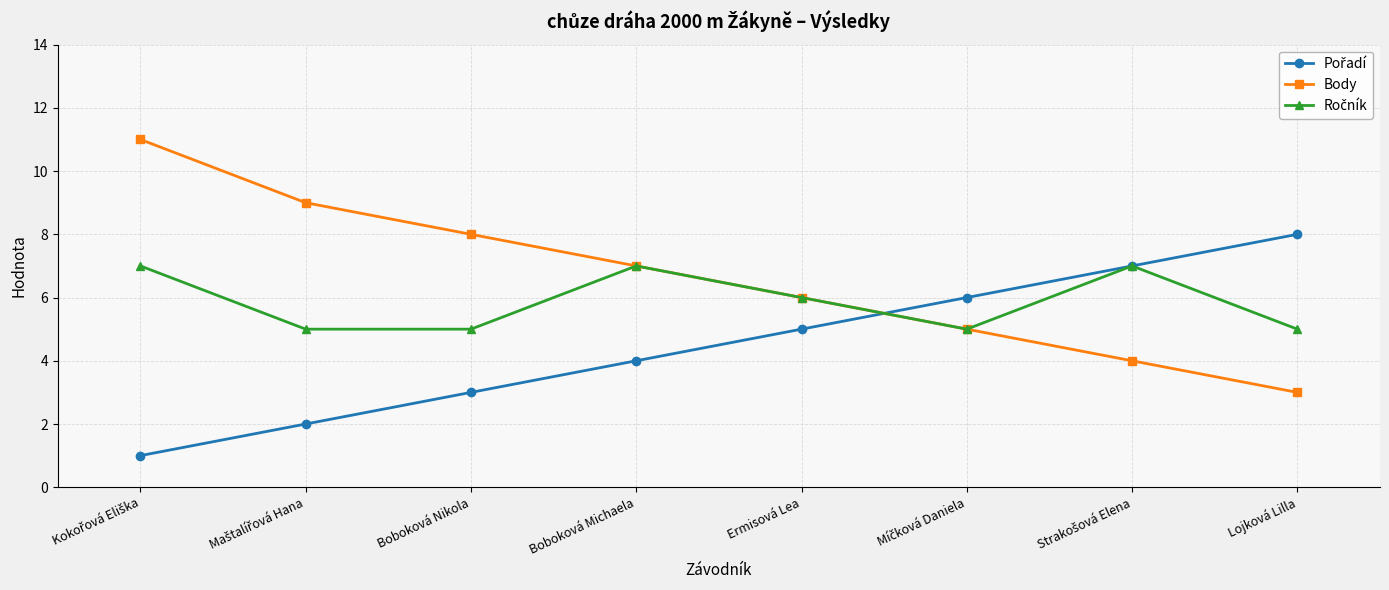

What is the total value across all series at Lojková Lilla?

16